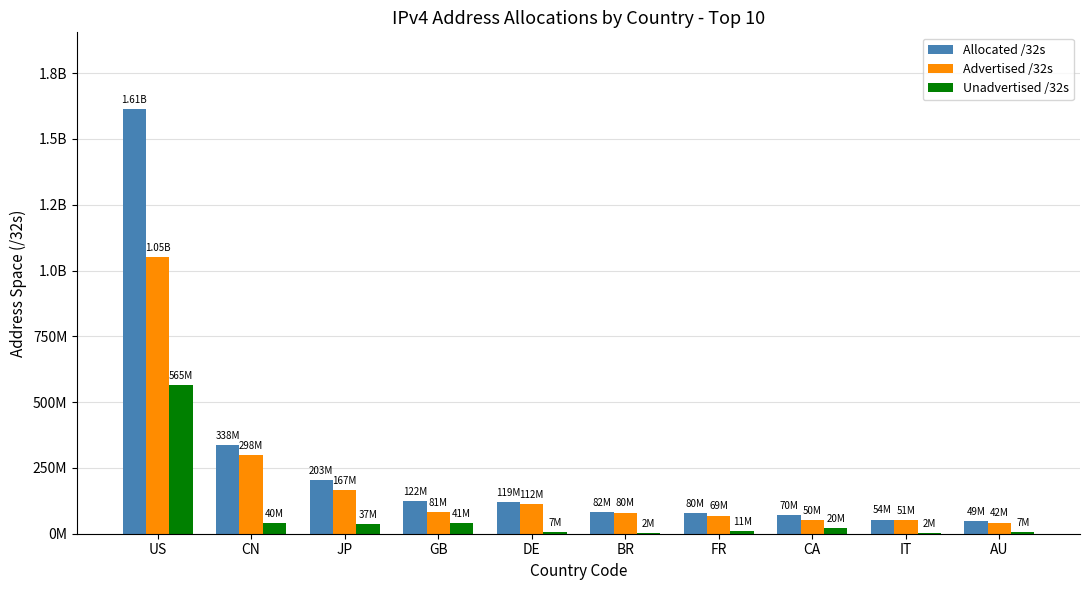

The Unadvertised /32s series shows 41353752 at GB. True or false?

True